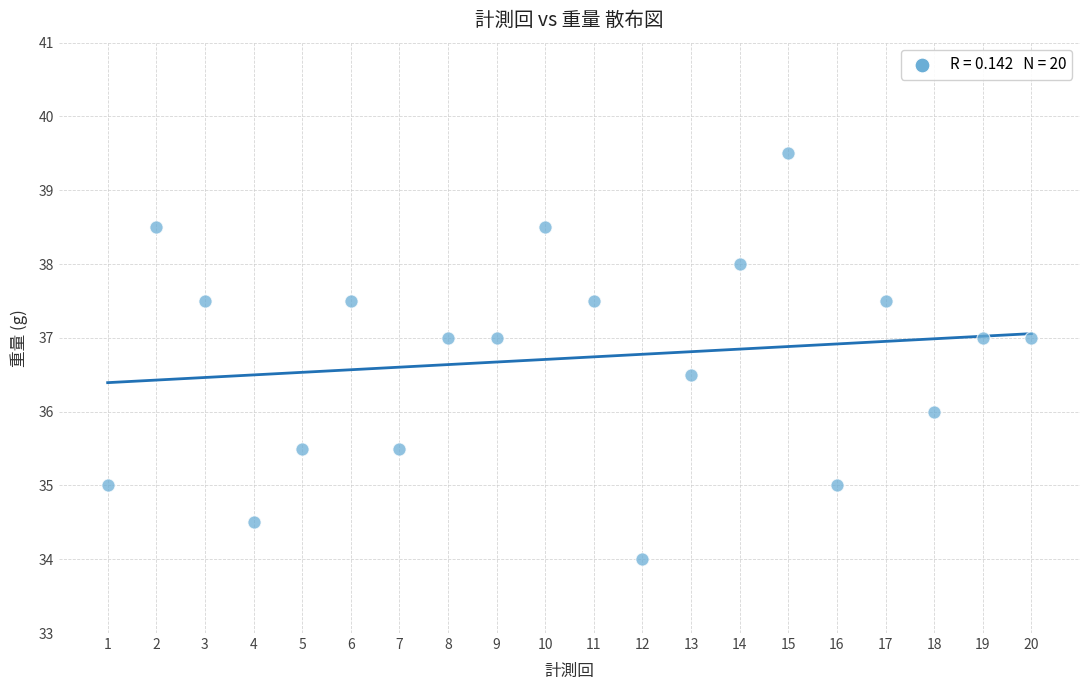

What is the range of X values (max minus min)?

19.0